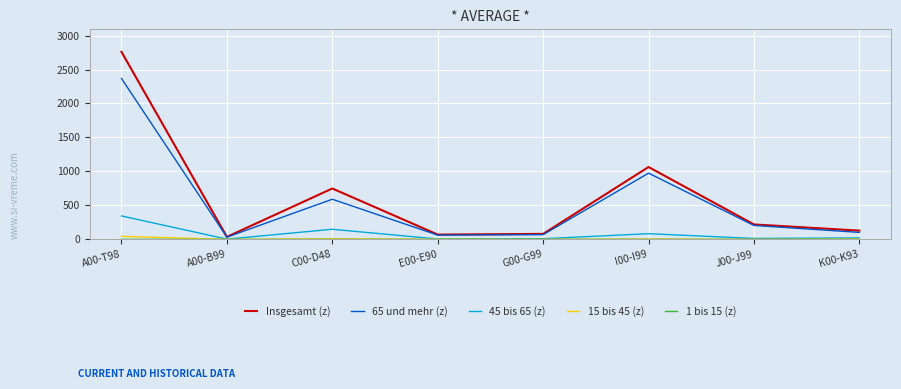

Is the value of 15 bis 45 (z) at G00-G99 greater than the value of Insgesamt (z) at C00-D48?

No